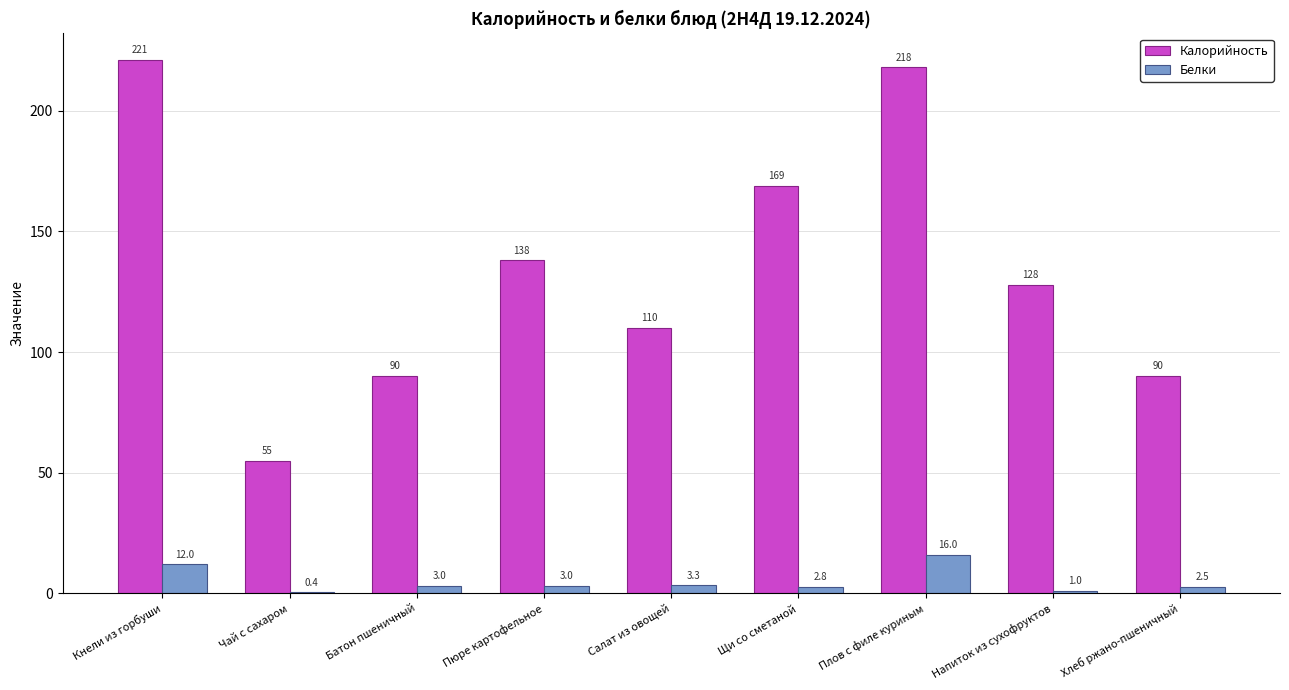

What is the sum of all Калорийность values?

1219.0